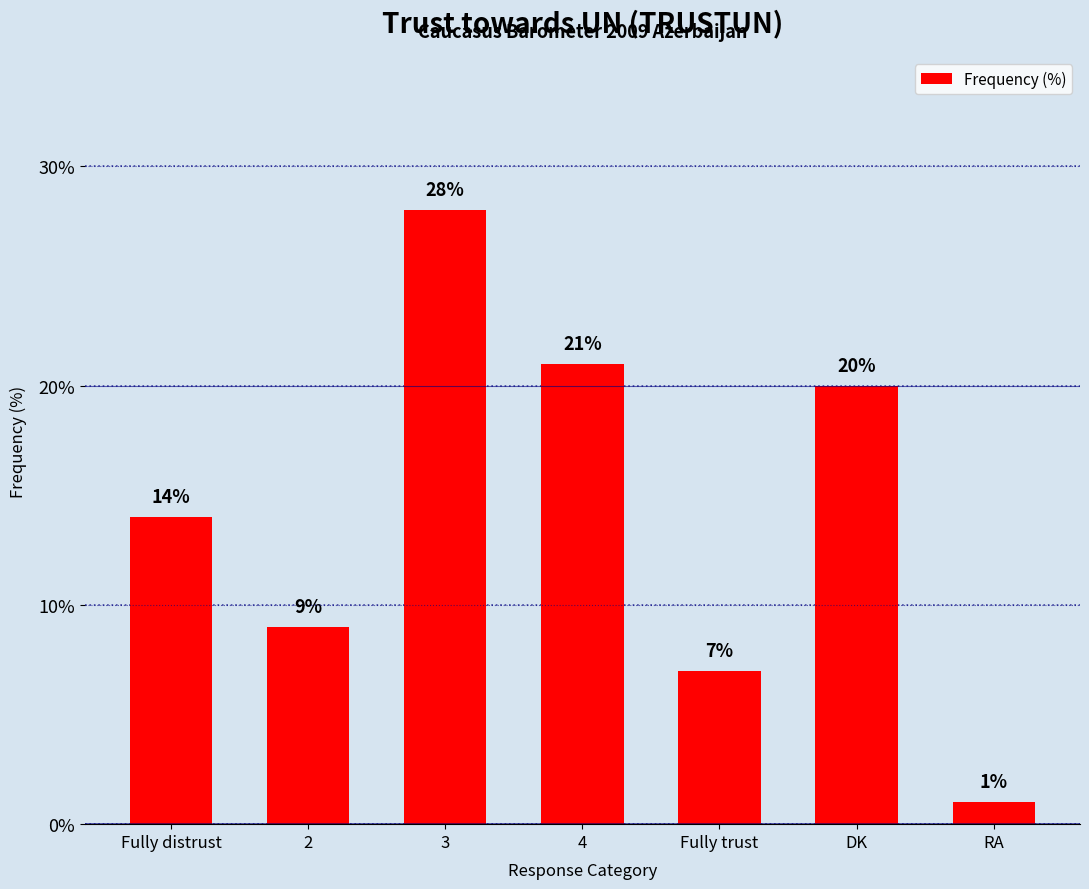

Reading right to left, transcribe all the data shown in this chart.

RA=1	DK=20	Fully trust=7	4=21	3=28	2=9	Fully distrust=14